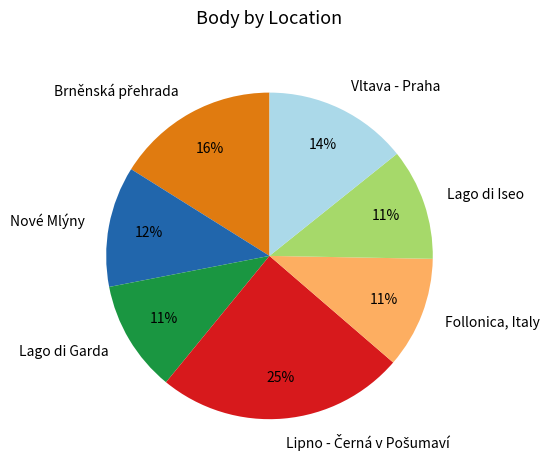

How many segments does this pie chart have?

7